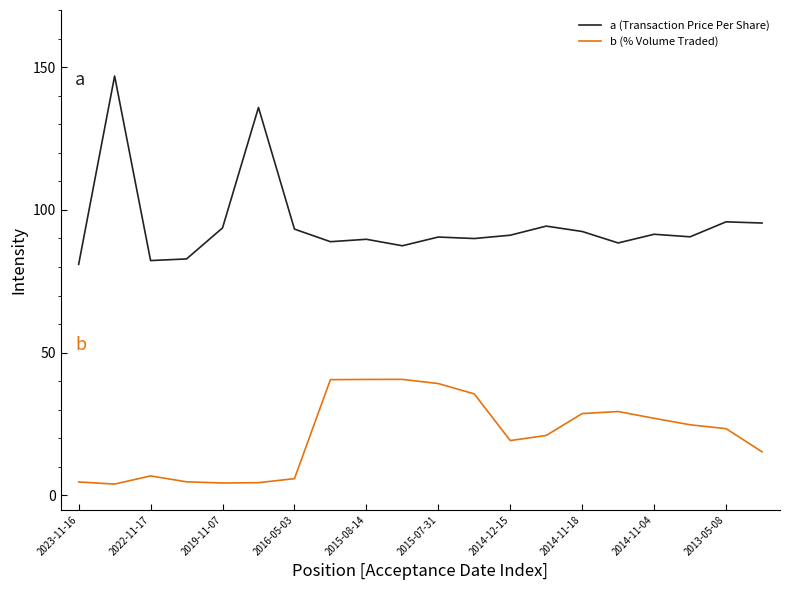

Which series has the largest range (max minus min)?

a (Transaction Price Per Share)